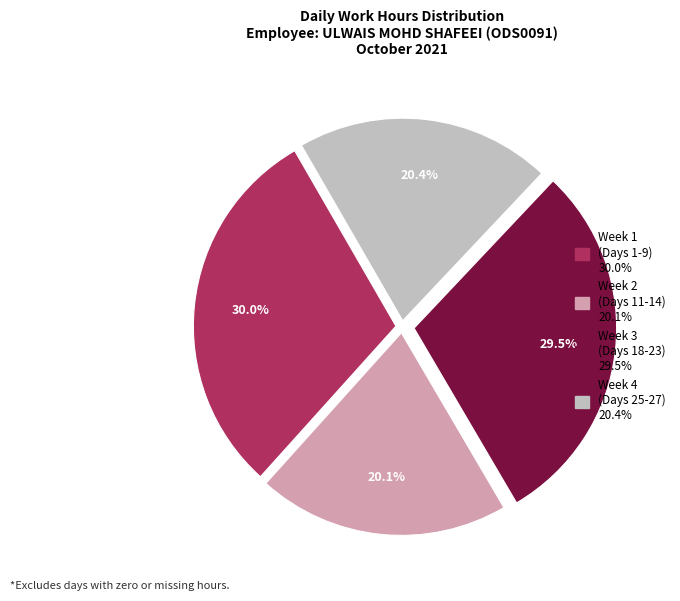

Does any single category account for the majority?

No